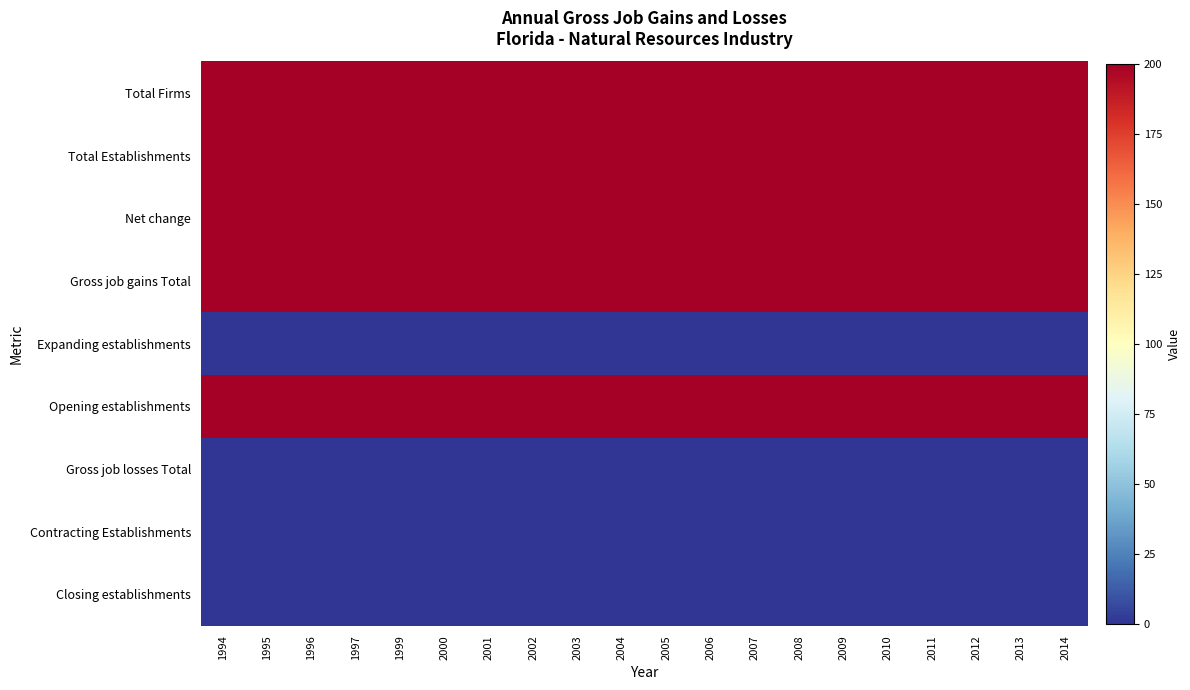

At 2001, list the series in order from smallest to largest.

Expanding establishments, Gross job losses Total, Contracting Establishments, Closing establishments, Total Firms, Total Establishments, Net change, Gross job gains Total, Opening establishments